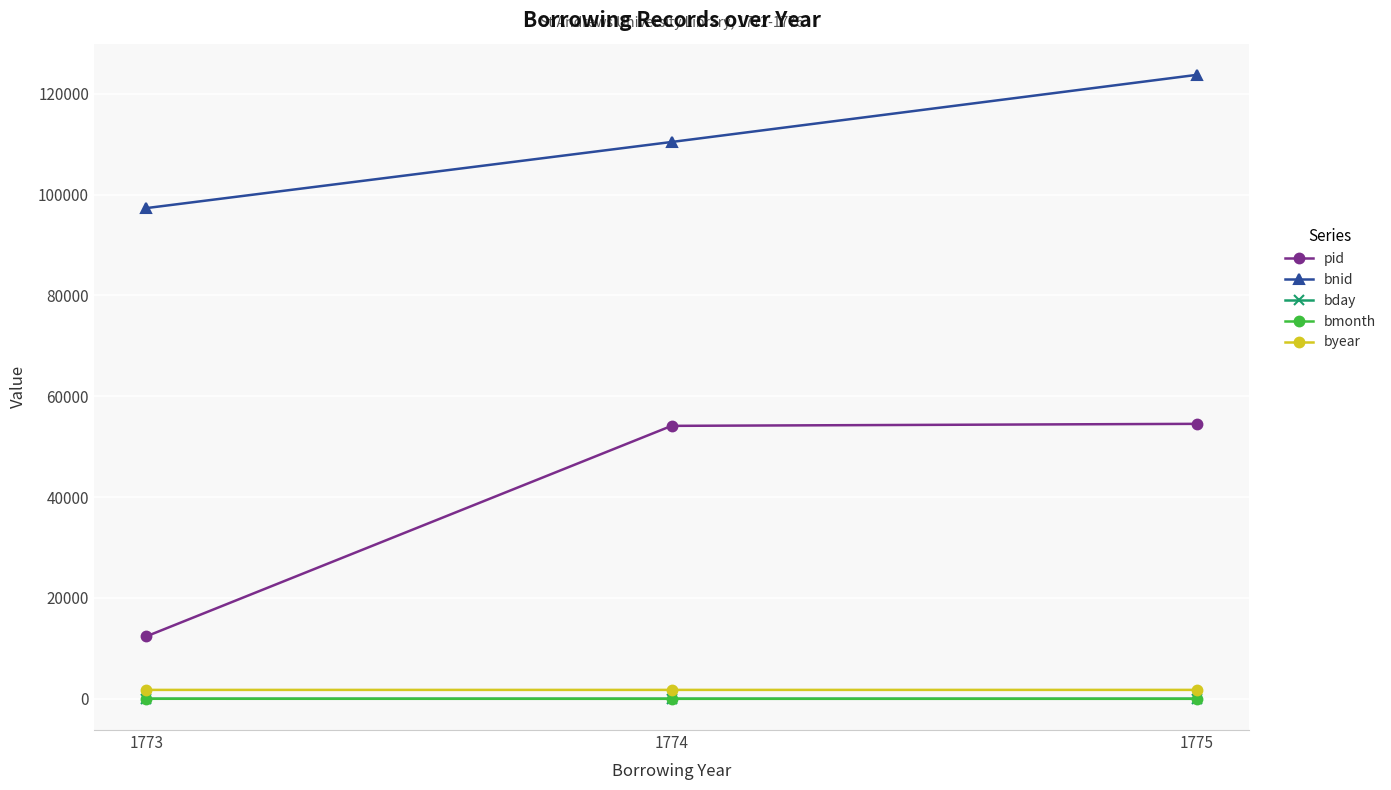

At which category does the chart reach its peak across all series?

1775